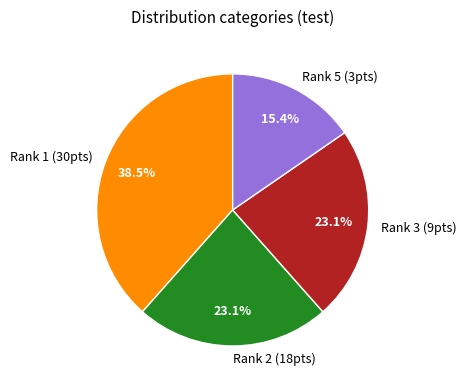

Count the number of slices in the pie.

4